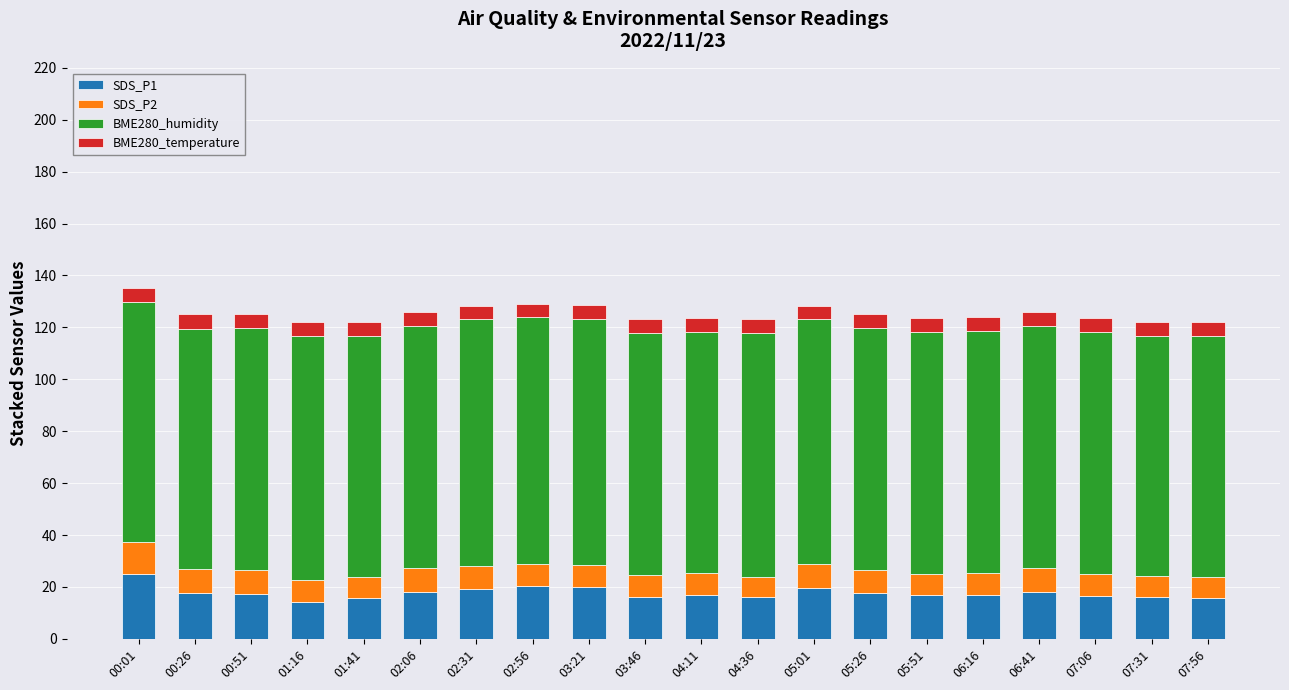

What is the difference between the second highest and minimum values in the SDS_P1 series?

5.9